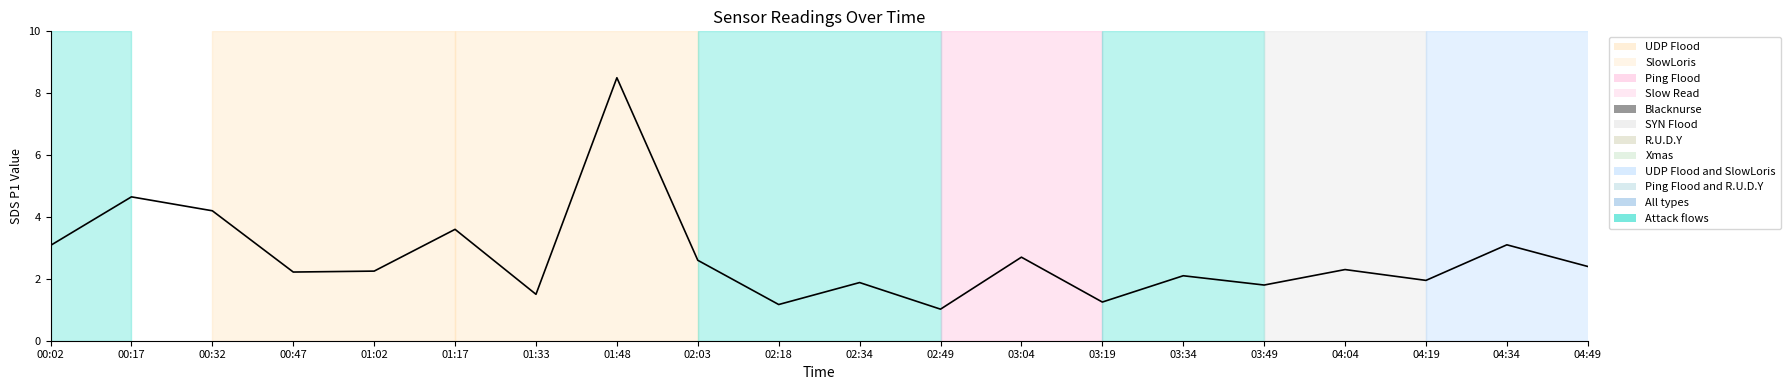

How many values exceed 2?

13